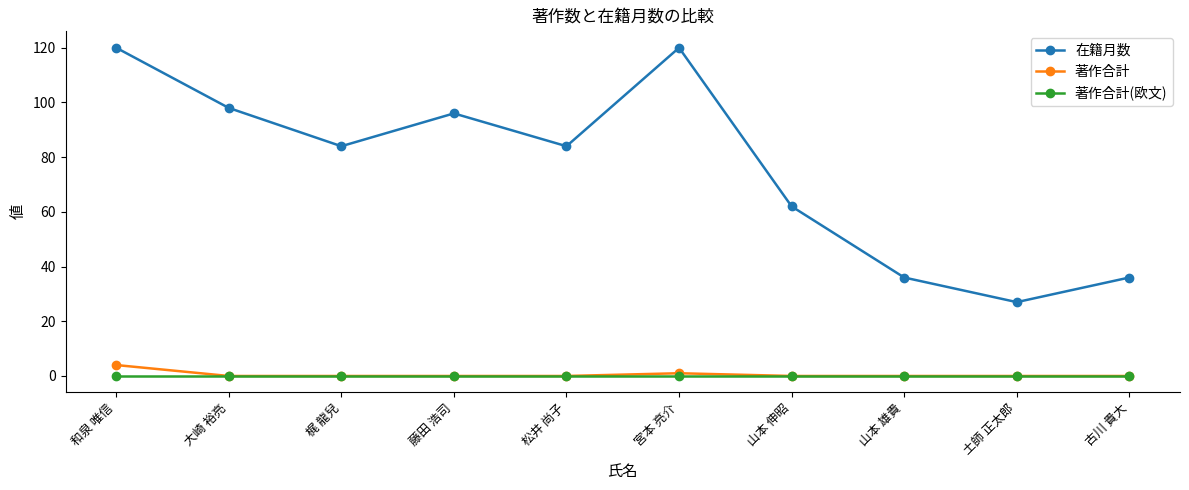

What is the label of the 9th point from the right?

大崎 裕亮